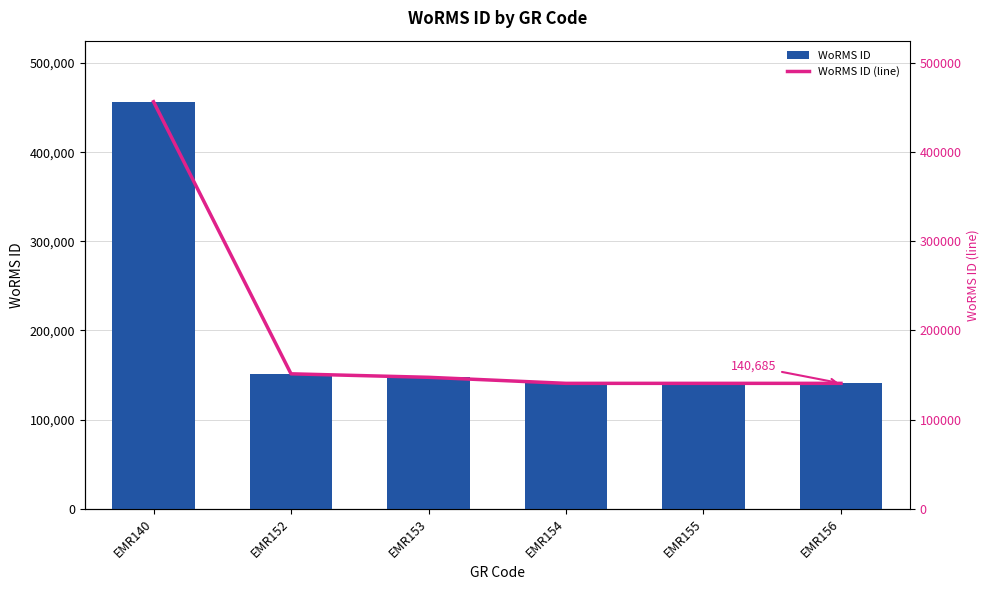

At which label does WoRMS ID reach its minimum?

EMR154